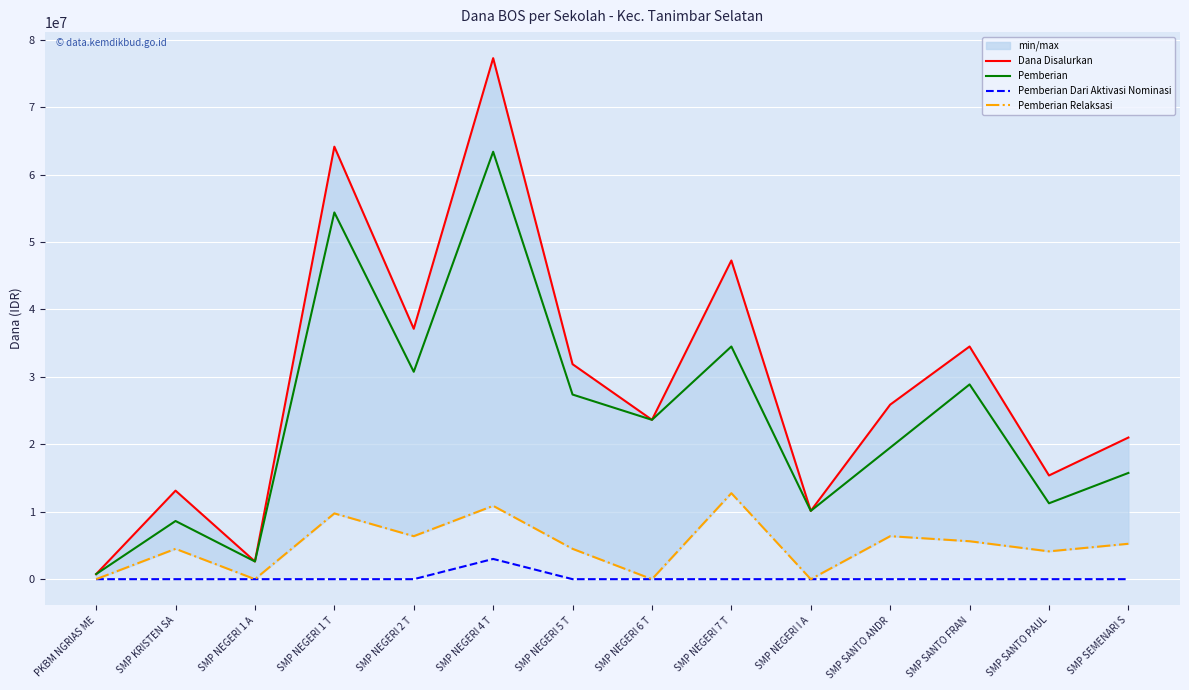

Reading left to right, extract all data points from this chart.

Dana Disalurkan: PKBM NGRIAS ME=750000	SMP KRISTEN SA=13125000	SMP NEGERI 1 A=2625000	SMP NEGERI 1 T=64125000	SMP NEGERI 2 T=37125000	SMP NEGERI 4 T=77250000	SMP NEGERI 5 T=31875000	SMP NEGERI 6 T=23625000	SMP NEGERI 7 T=47250000	SMP NEGERI I A=10125000	SMP SANTO ANDR=25875000	SMP SANTO FRAN=34500000	SMP SANTO PAUL=15375000	SMP SEMENARI S=21000000
Pemberian: PKBM NGRIAS ME=750000	SMP KRISTEN SA=8625000	SMP NEGERI 1 A=2625000	SMP NEGERI 1 T=54375000	SMP NEGERI 2 T=30750000	SMP NEGERI 4 T=63375000	SMP NEGERI 5 T=27375000	SMP NEGERI 6 T=23625000	SMP NEGERI 7 T=34500000	SMP NEGERI I A=10125000	SMP SANTO ANDR=19500000	SMP SANTO FRAN=28875000	SMP SANTO PAUL=11250000	SMP SEMENARI S=15750000
Pemberian Dari Aktivasi Nominasi: PKBM NGRIAS ME=0	SMP KRISTEN SA=0	SMP NEGERI 1 A=0	SMP NEGERI 1 T=0	SMP NEGERI 2 T=0	SMP NEGERI 4 T=3000000	SMP NEGERI 5 T=0	SMP NEGERI 6 T=0	SMP NEGERI 7 T=0	SMP NEGERI I A=0	SMP SANTO ANDR=0	SMP SANTO FRAN=0	SMP SANTO PAUL=0	SMP SEMENARI S=0
Pemberian Relaksasi: PKBM NGRIAS ME=0	SMP KRISTEN SA=4500000	SMP NEGERI 1 A=0	SMP NEGERI 1 T=9750000	SMP NEGERI 2 T=6375000	SMP NEGERI 4 T=10875000	SMP NEGERI 5 T=4500000	SMP NEGERI 6 T=0	SMP NEGERI 7 T=12750000	SMP NEGERI I A=0	SMP SANTO ANDR=6375000	SMP SANTO FRAN=5625000	SMP SANTO PAUL=4125000	SMP SEMENARI S=5250000